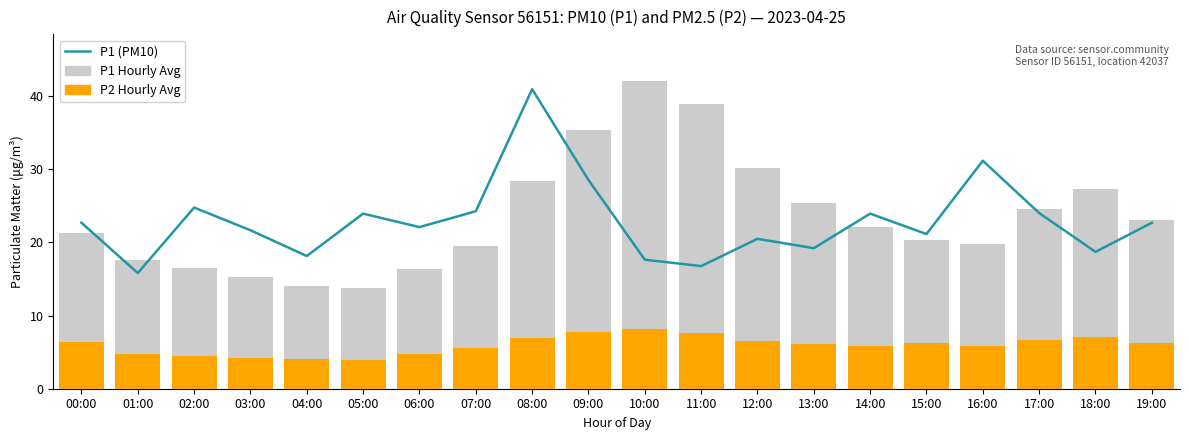

What are all the series names shown in the legend?

P1 (PM10), P1 Hourly Avg, P2 Hourly Avg